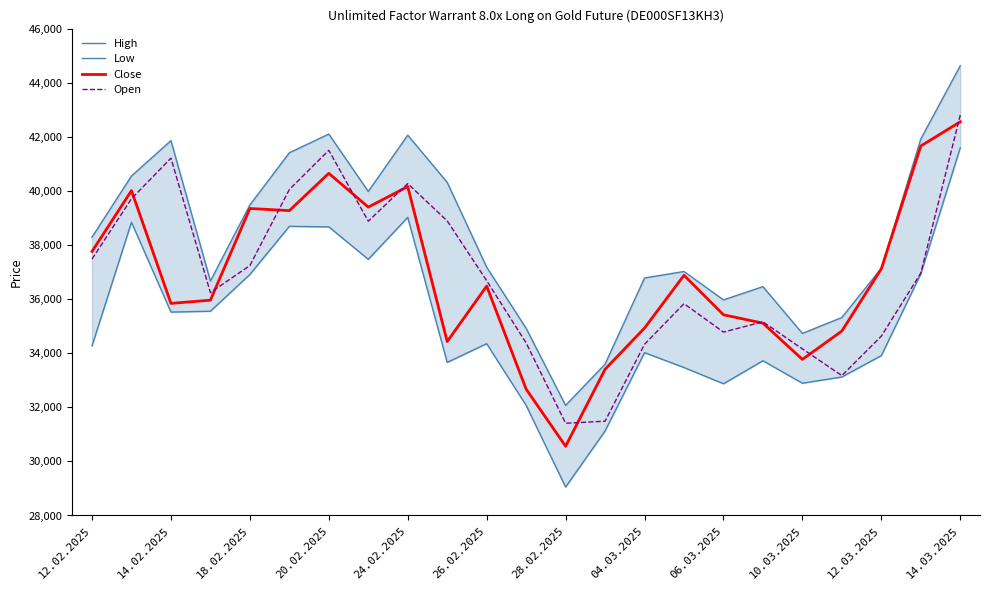

What is the value of the Close point at the 11th from the left?

36480